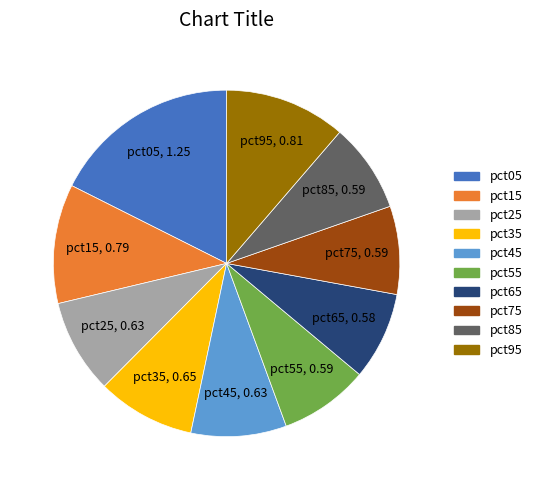

True or false: pct25 accounts for 19% of the total.

False